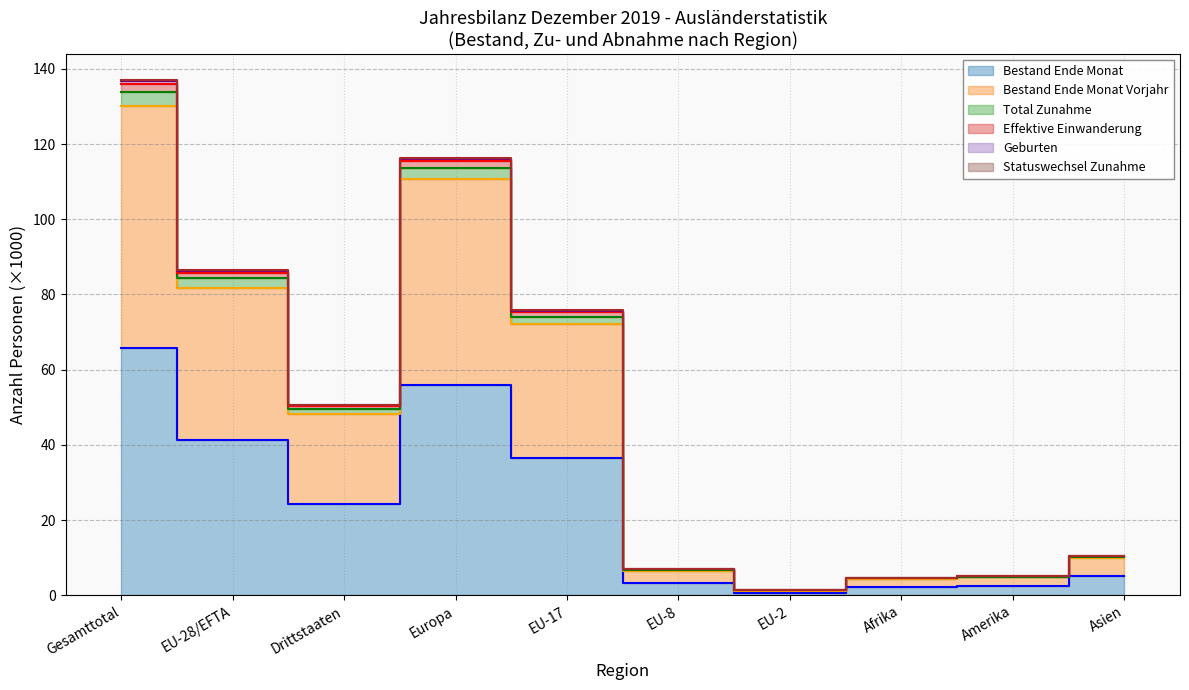

The value of Bestand Ende Monat at EU-2 is 0.7. True or false?

True